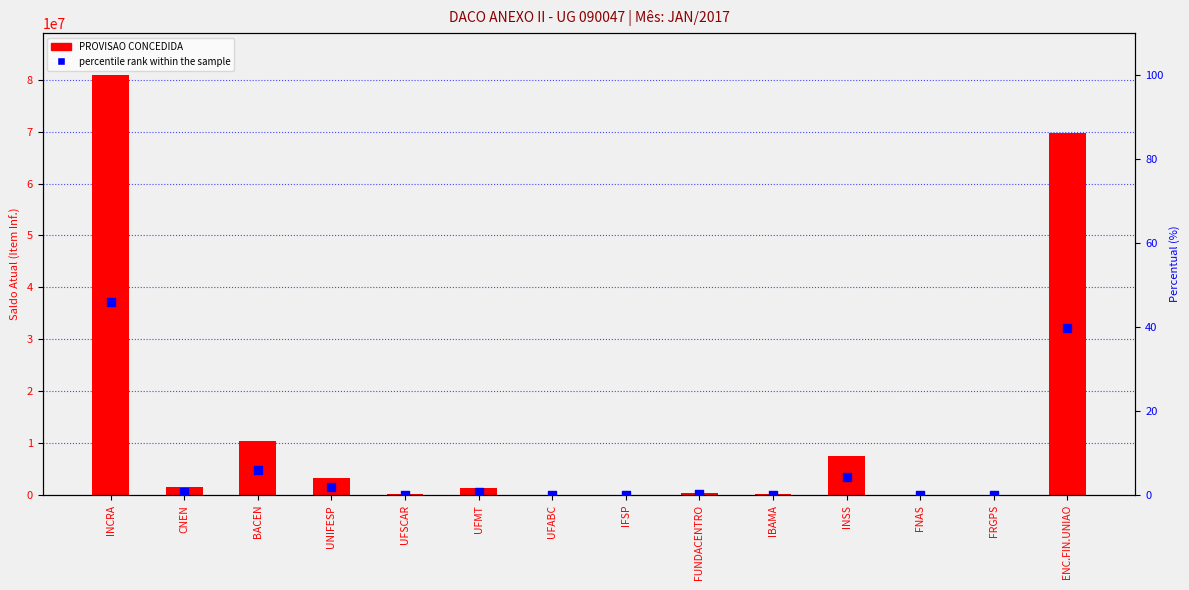

Which series reaches the maximum Y coordinate?

PROVISAO CONCEDIDA